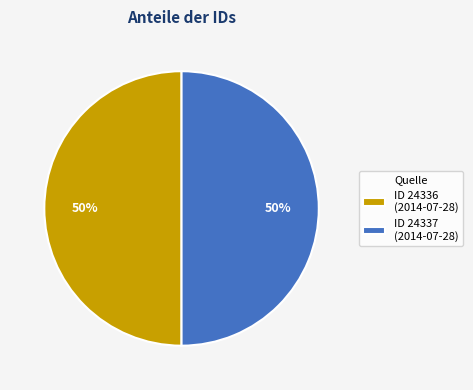

To the nearest percent, what portion does ID 24336 (2014-07-28) represent?

50%